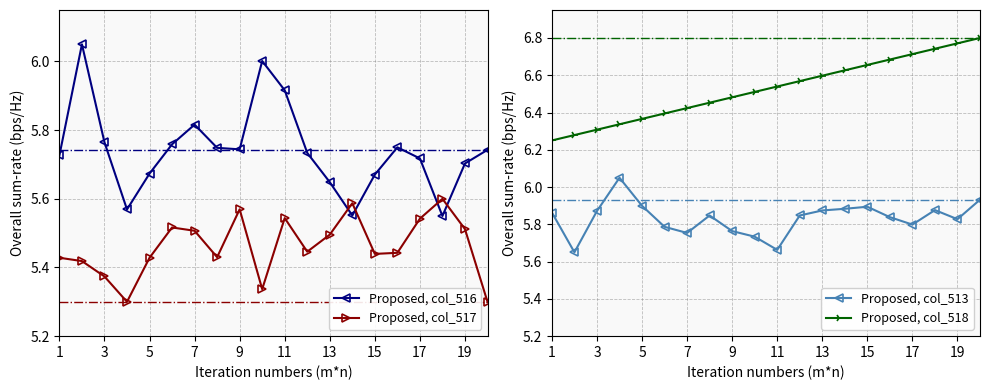

What is the difference between the second highest and minimum values in the Proposed, col_516 series?

0.5